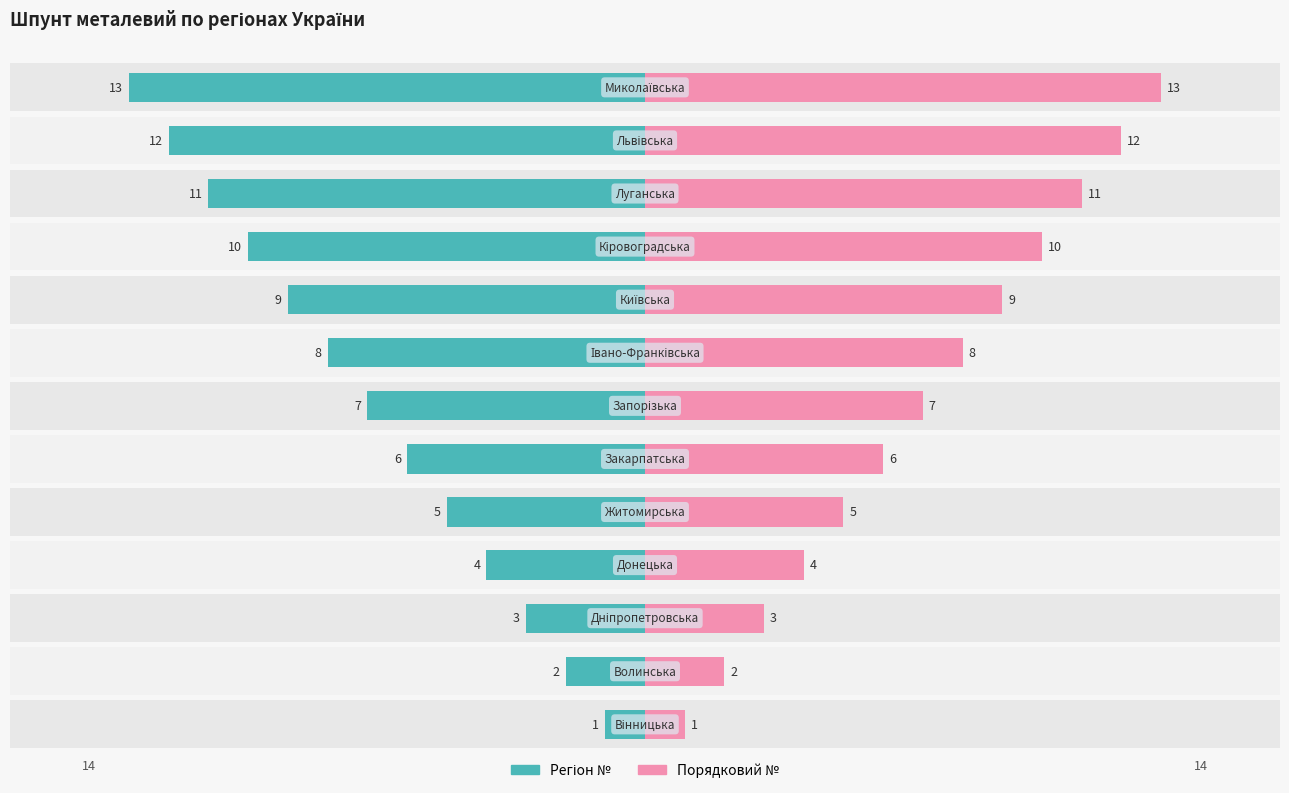

What is the value of the Порядковий № bar at the 2nd from the left?

2